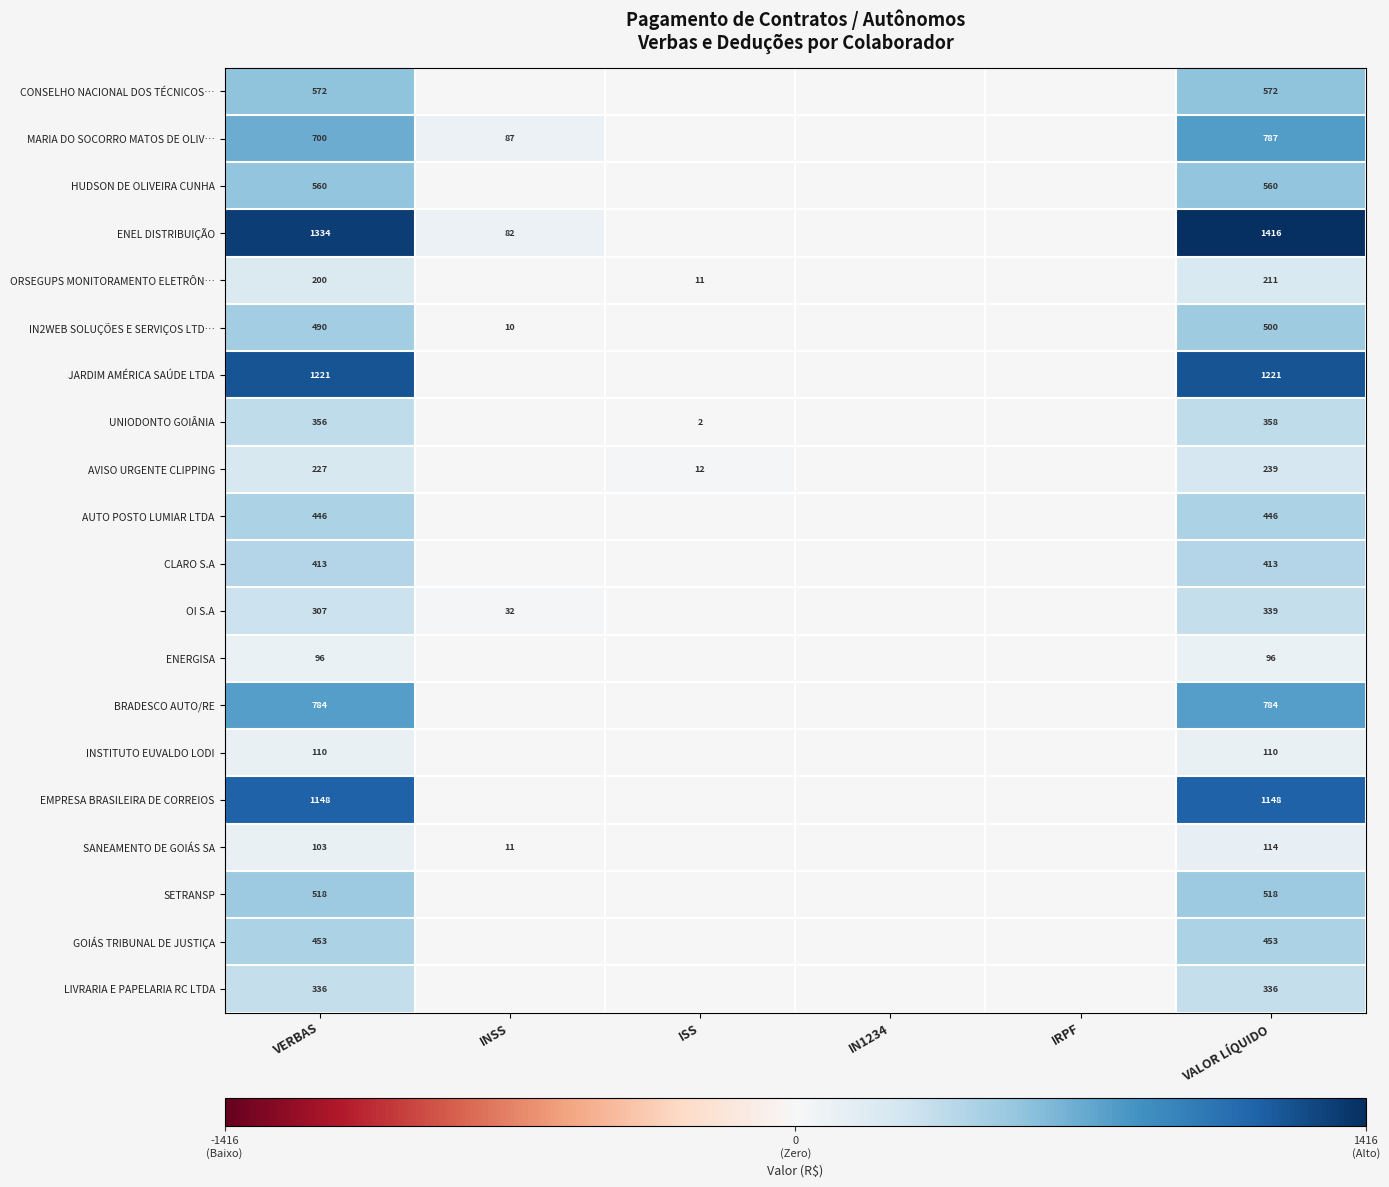

True or false: ENEL DISTRIBUIÇÃO has a value of 1334 at VERBAS.

True